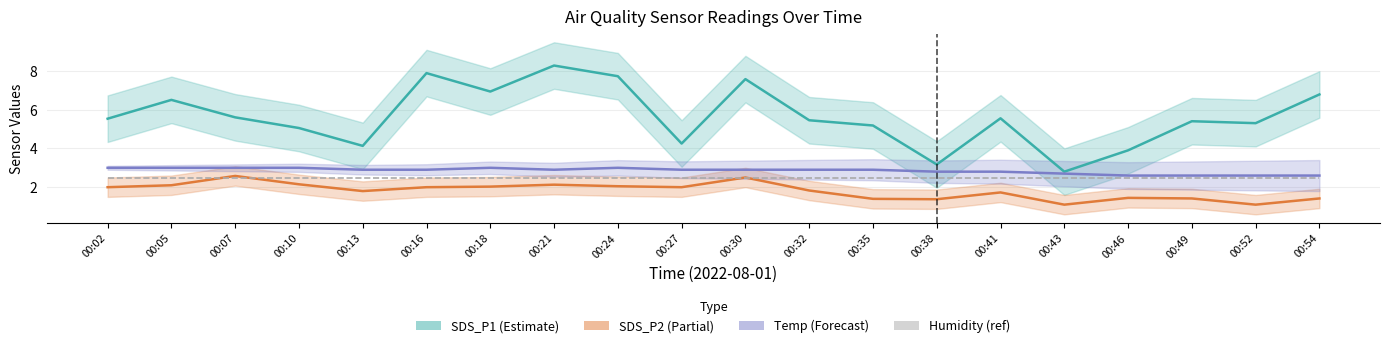

List the series in order of their peak value, highest first.

SDS_P1, Temp (offset -15), SDS_P2, Humidity (scaled)